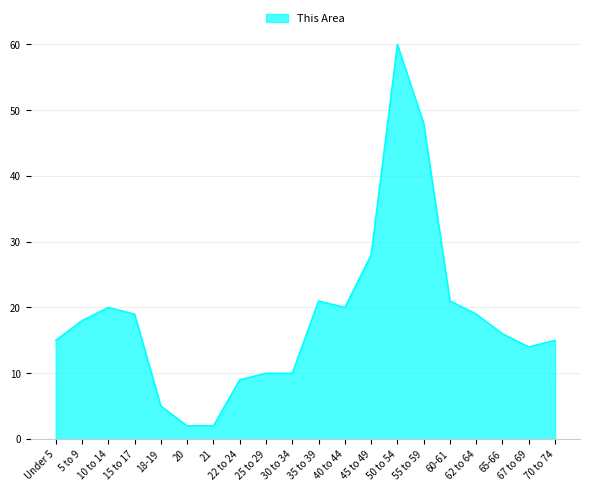

The chart shows a value of 21 at 35 to 39. True or false?

True